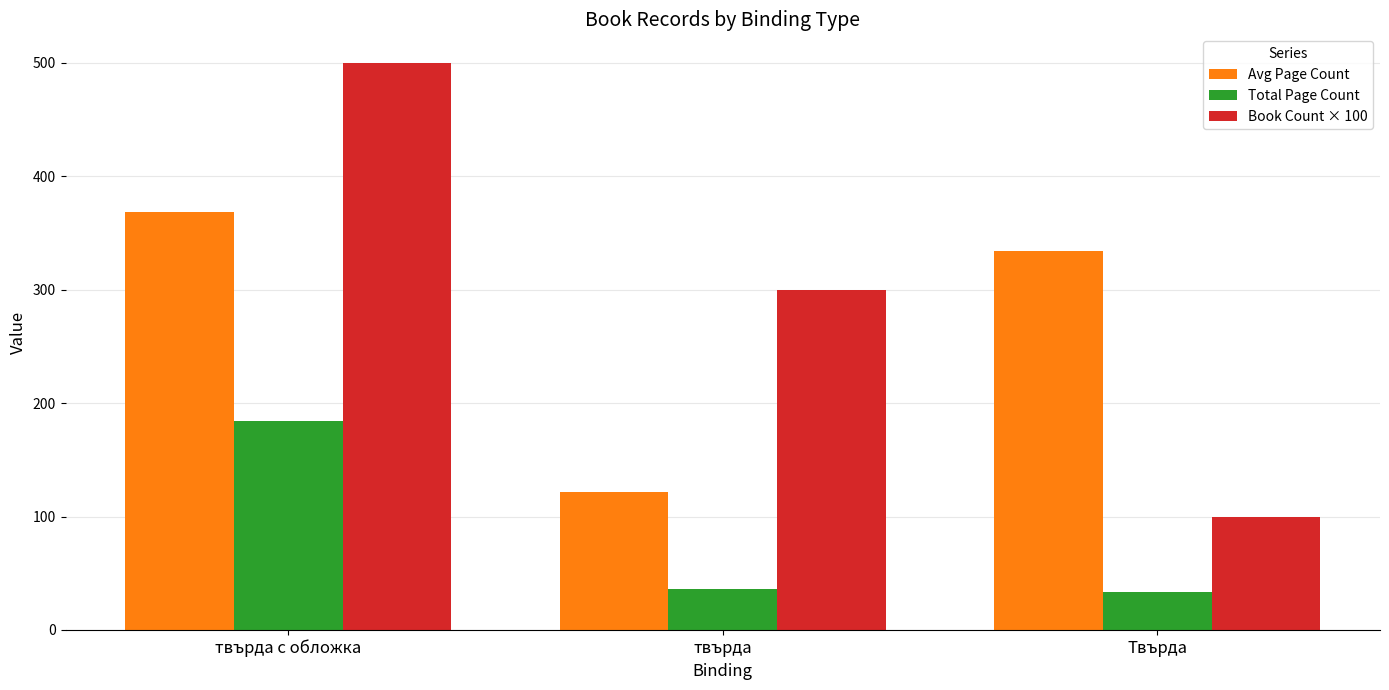

At which label is Book Count × 100 closest to 300?

твърда